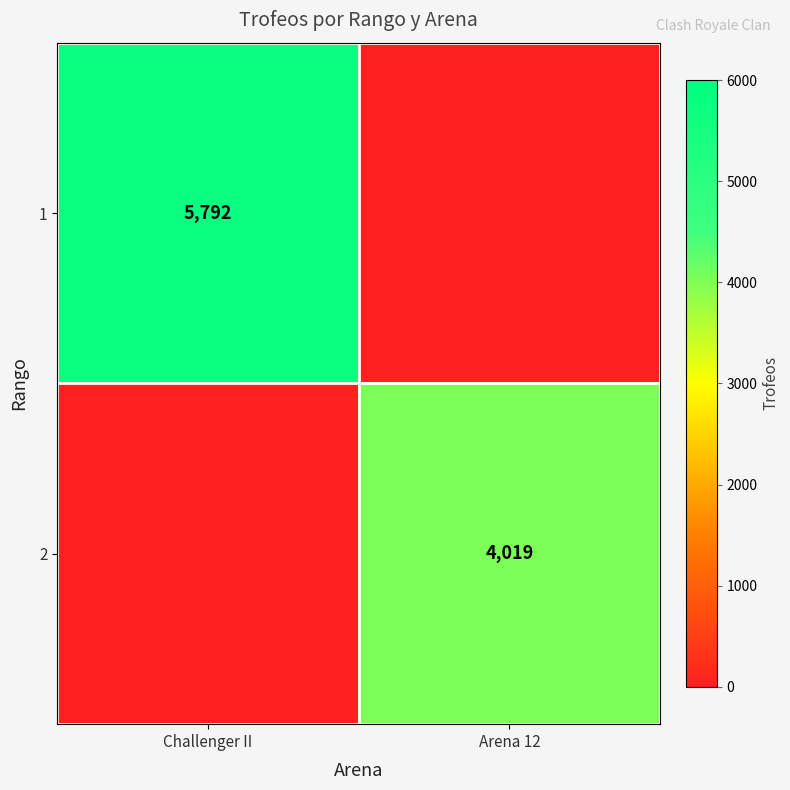

What is the difference between the highest and lowest values at Arena 12?

4019